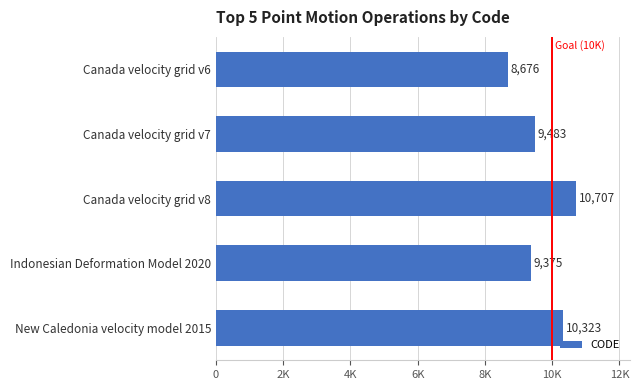

List the labels in order of value, smallest first.

Canada velocity grid v6, Indonesian Deformation Model 2020, Canada velocity grid v7, New Caledonia velocity model 2015, Canada velocity grid v8